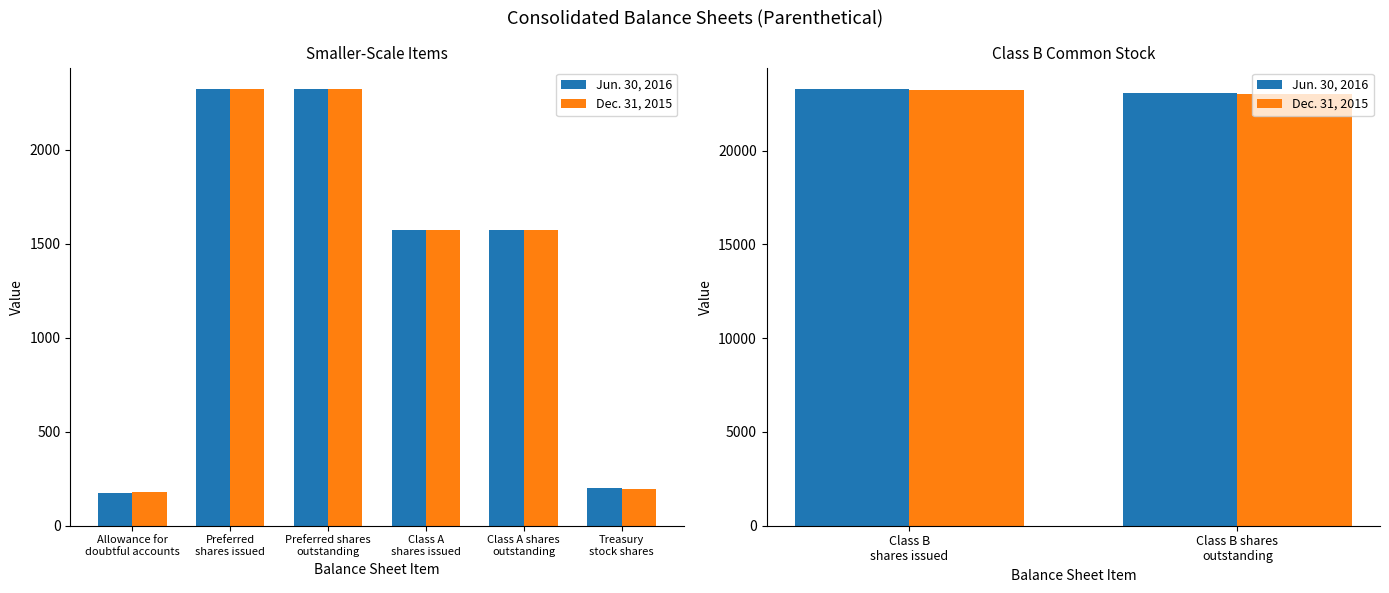

How many series are shown in this chart?

2